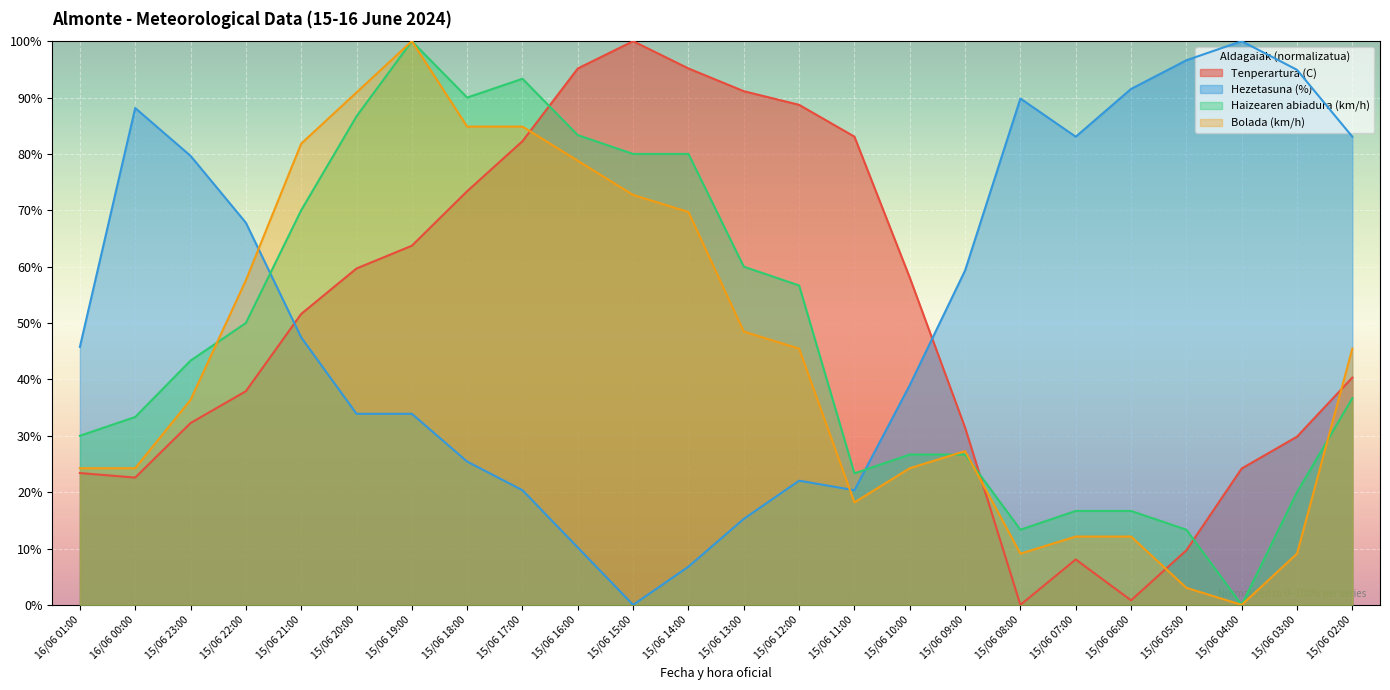

Where does the Haizearen abiadura (km/h) series first go above 43?

15/06 23:00